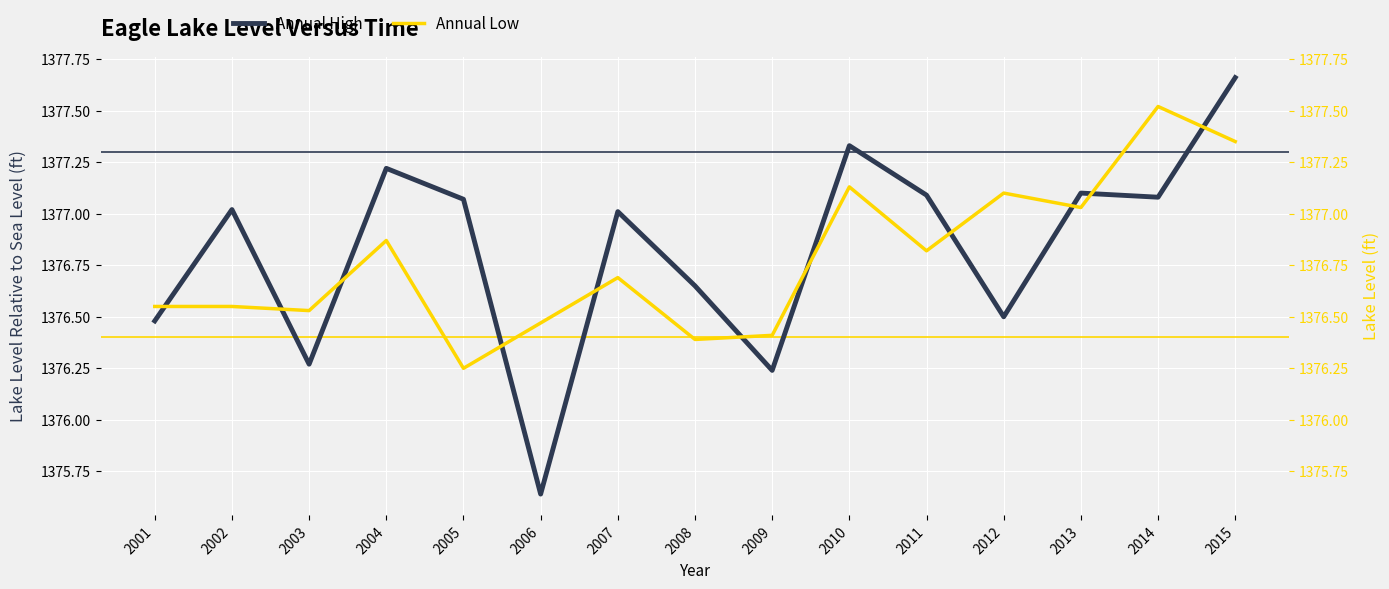

What value does the Annual High series have at 2007?

1377.0